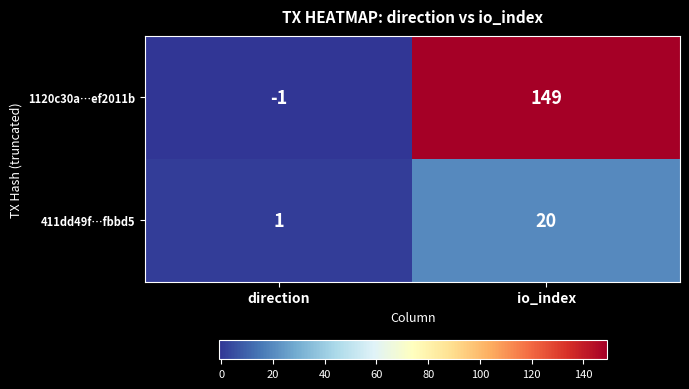

What is the spread (max minus min) of values at direction?

2